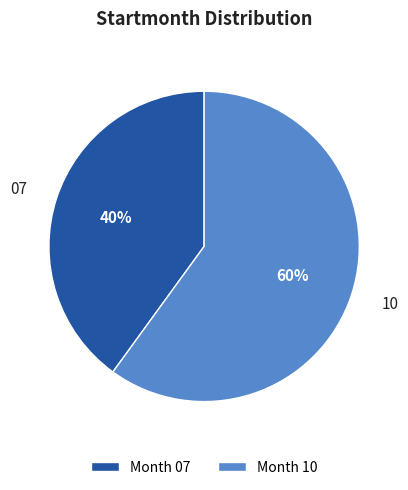

How many segments does this pie chart have?

2